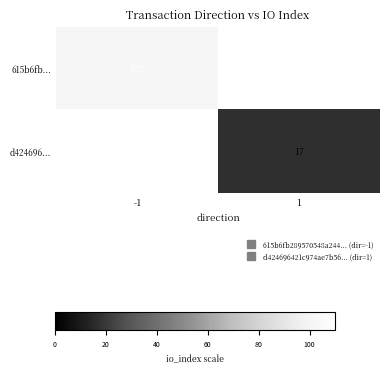

What is the total value across all series at -1?

102